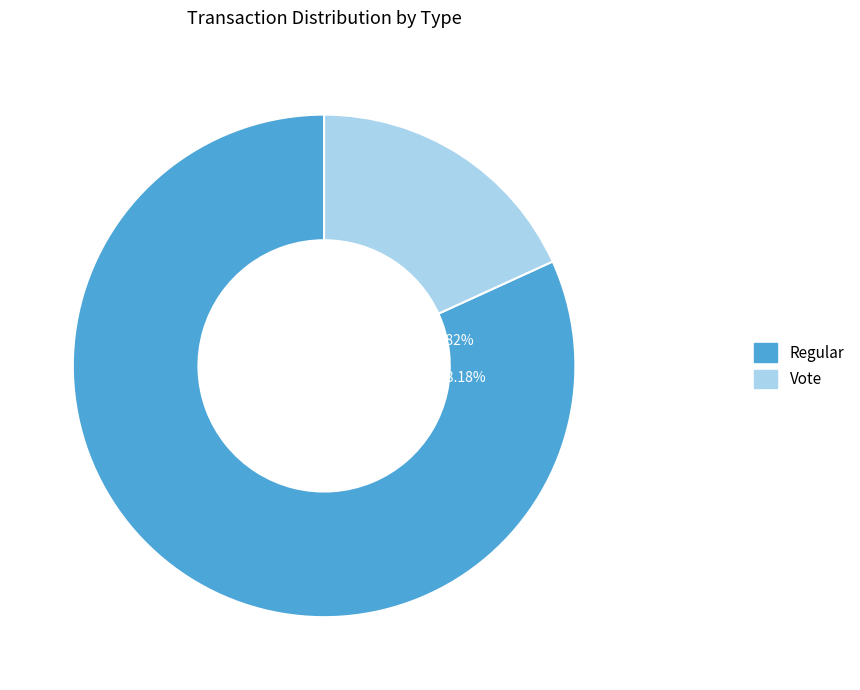

Does Vote account for over 50% of the chart?

No